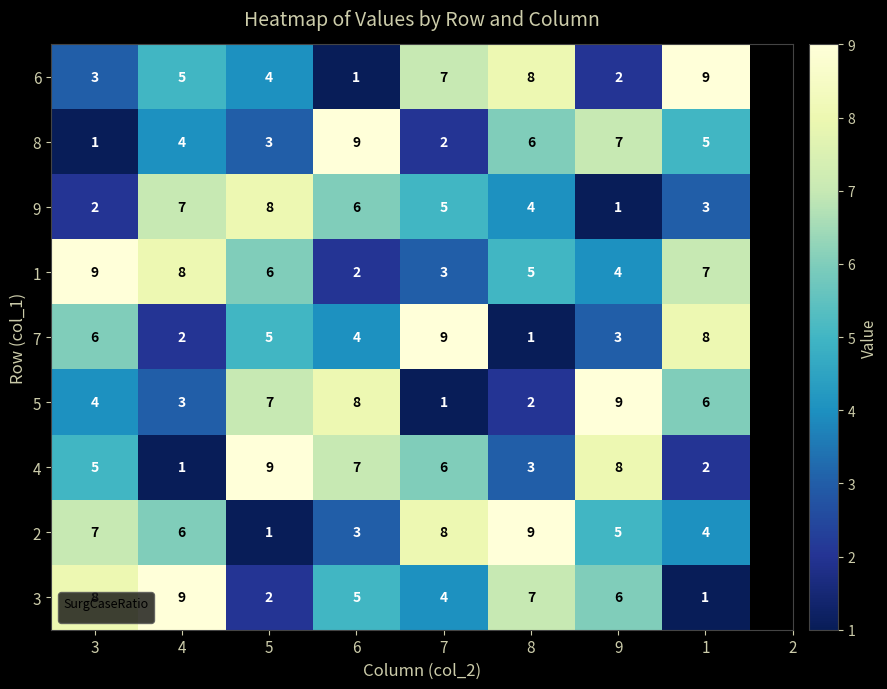

True or false: 2 has a value of 9 at 4.

False